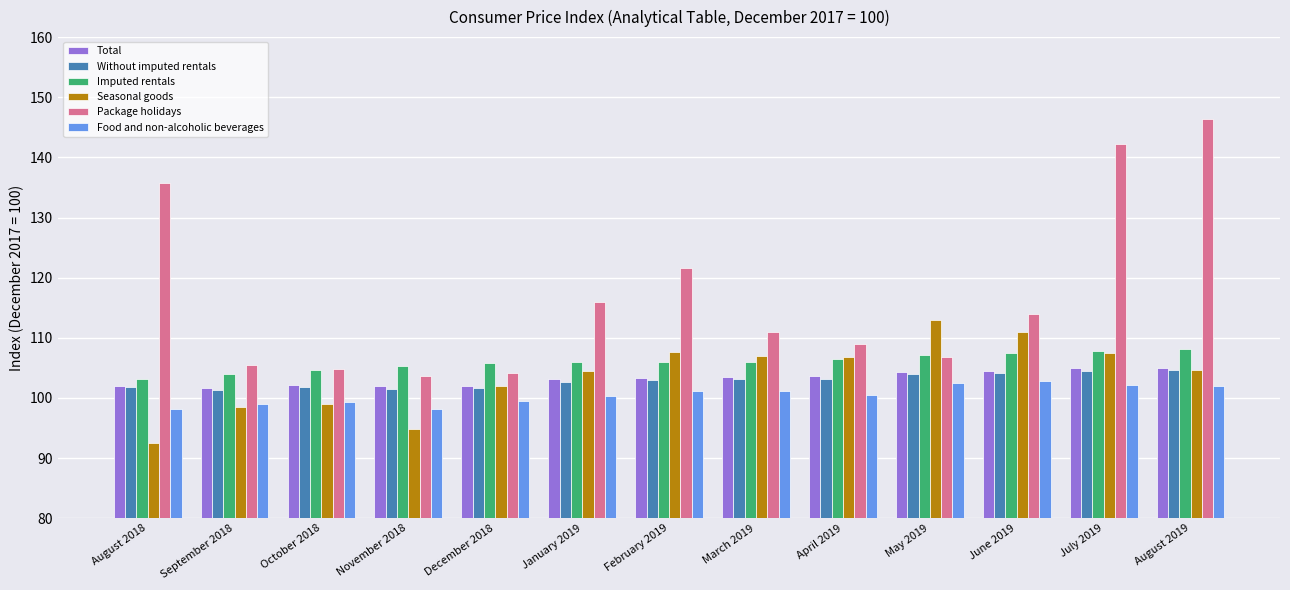

The Total series shows 104.9 at July 2019. True or false?

True